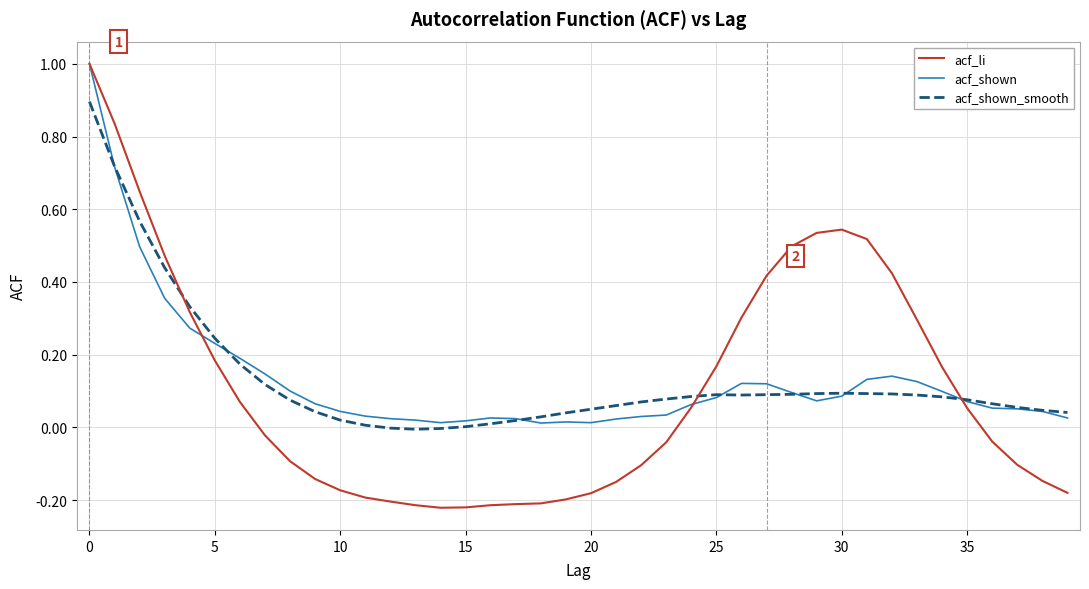

Which series has the largest range (max minus min)?

acf_li